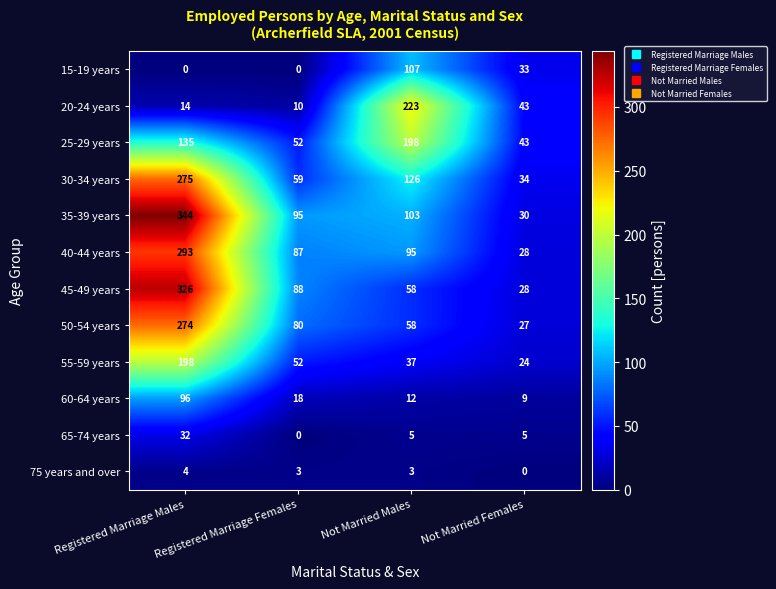

How many categories are shown in the chart?

4